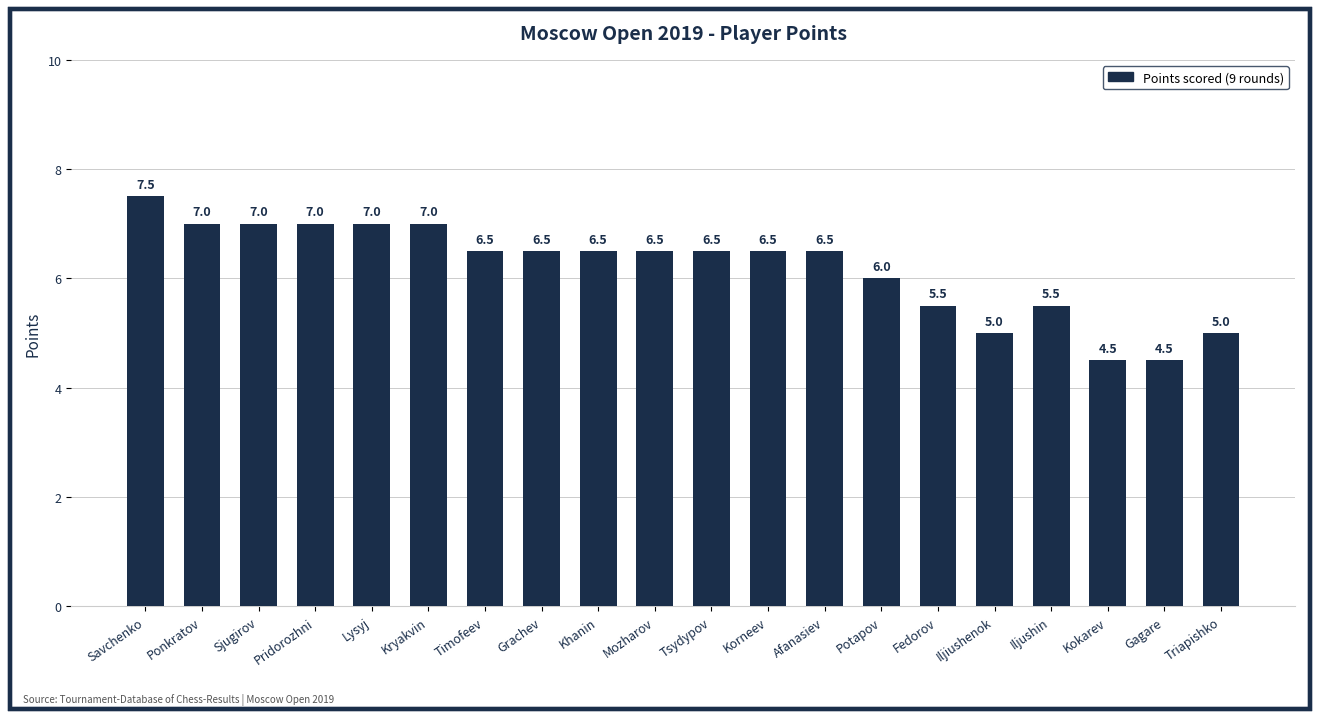

How many data points does each series have?

20